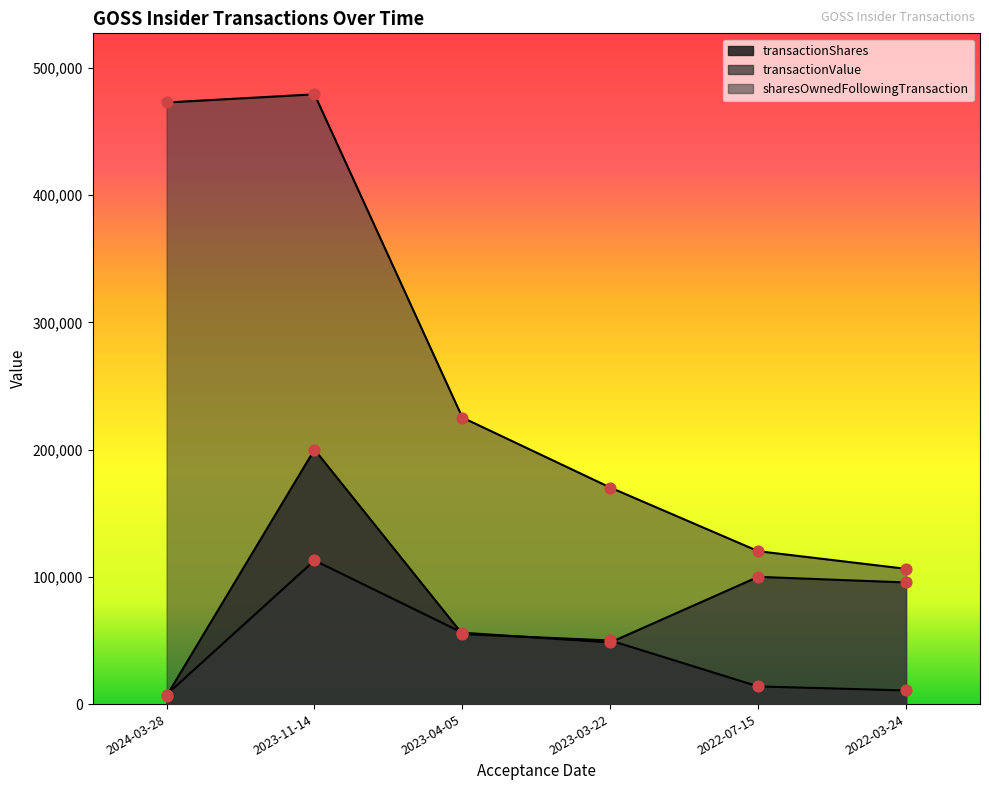

Which series contains the highest Y value?

sharesOwnedFollowingTransaction